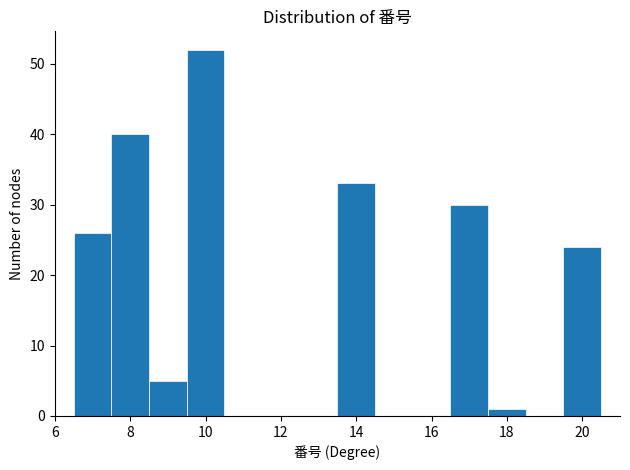

Which range on the x-axis has the tallest bar?

9.5 to 10.5